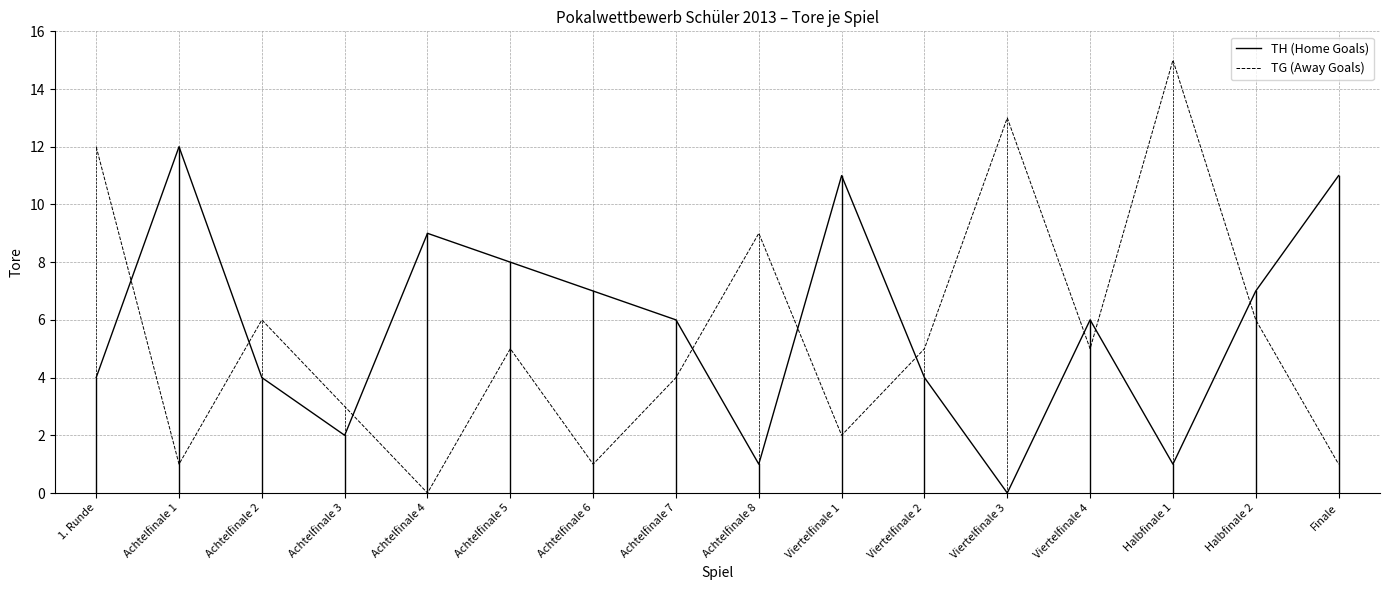

What are all the series names shown in the legend?

TH (Home Goals), TG (Away Goals)